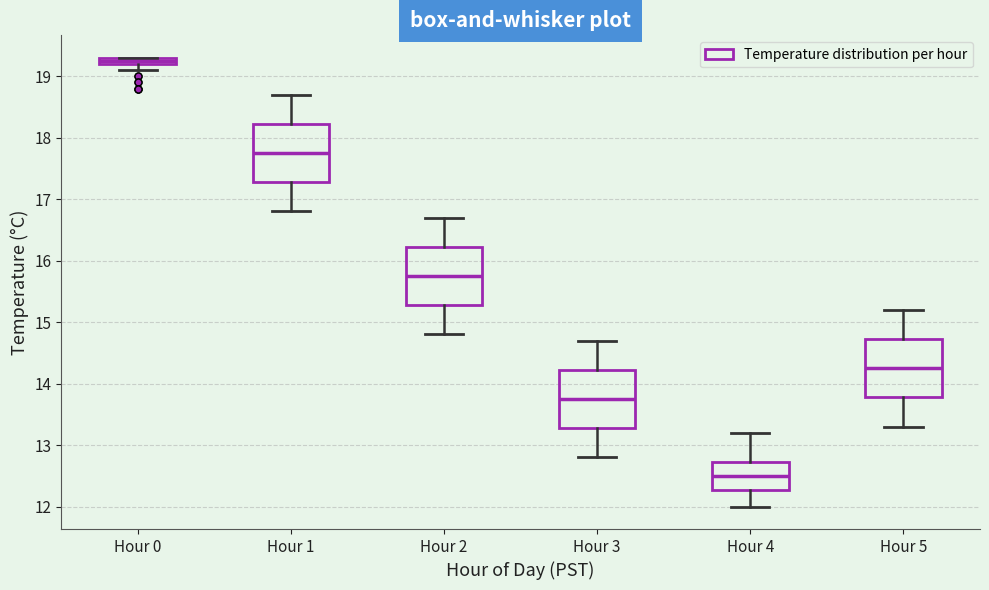

Where is the upper edge of the box for Hour 0 on the y-axis? The values are not printed on the chart, so give them approximately, as read against the axis.

19.3